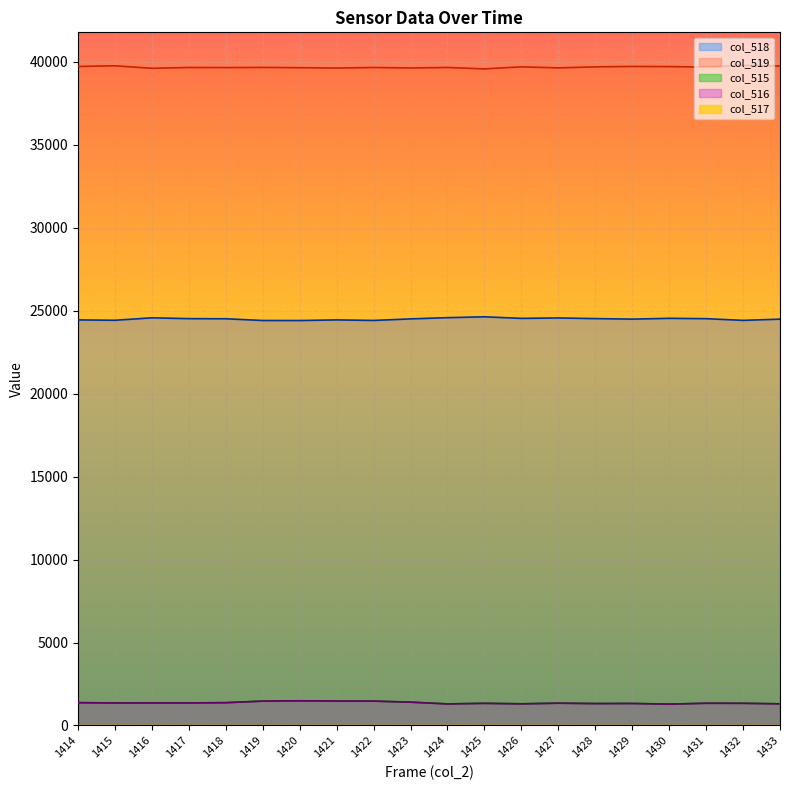

How many lines are shown in the chart?

5